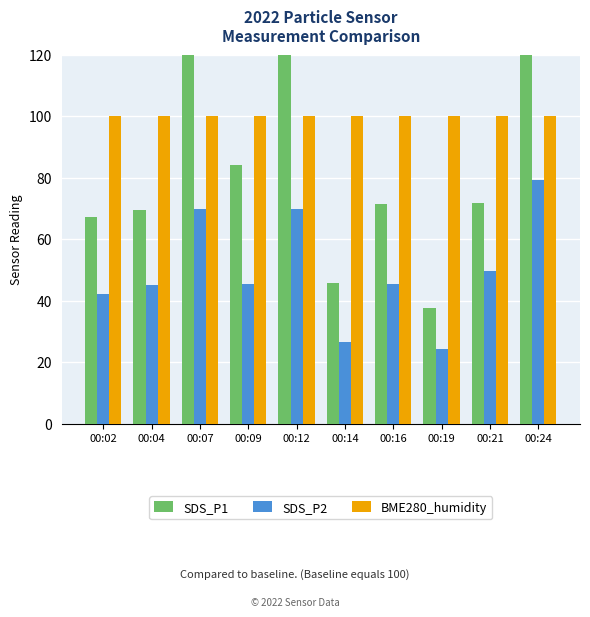

Reading left to right, list all the values displayed in this chart.

SDS_P1: 67.4	69.5	129.8	84.2	122.5	45.9	71.5	37.5	71.8	150.4
SDS_P2: 42.1	45.0	69.9	45.4	70.0	26.6	45.6	24.1	49.5	79.2
BME280_humidity: 100.0	100.0	100.0	100.0	100.0	100.0	100.0	100.0	100.0	100.0